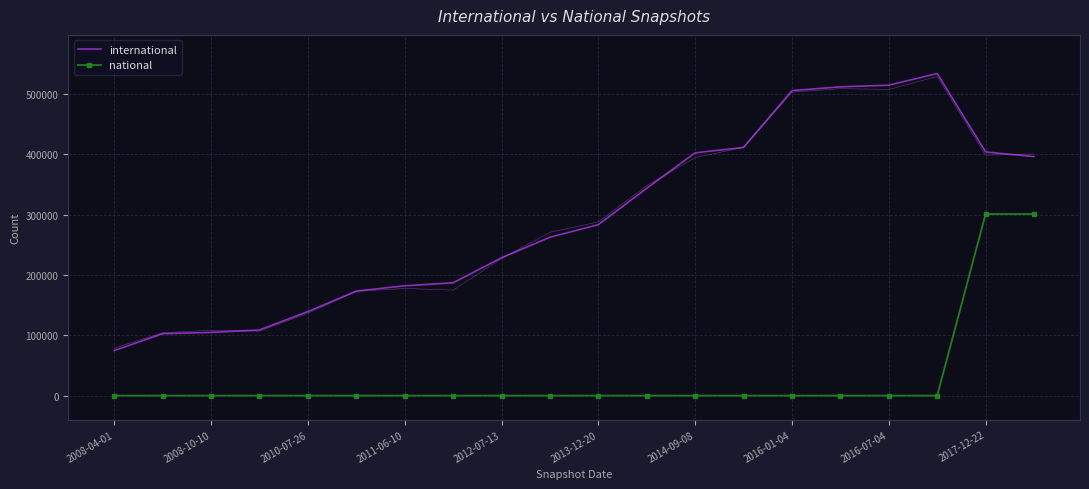

List the series in order of their overall mean, lowest first.

national, international